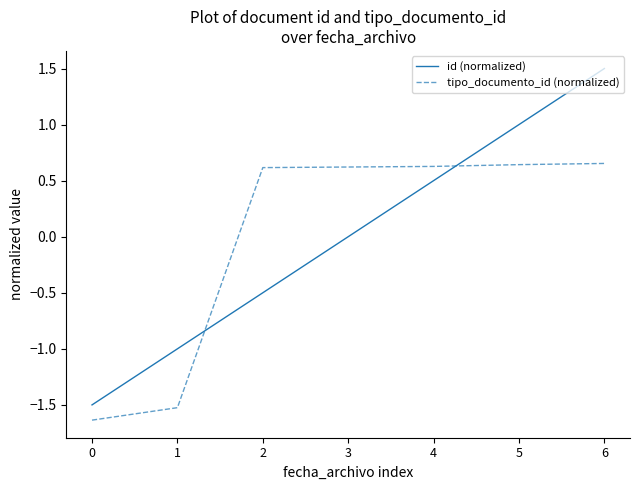

How many lines are shown in the chart?

2